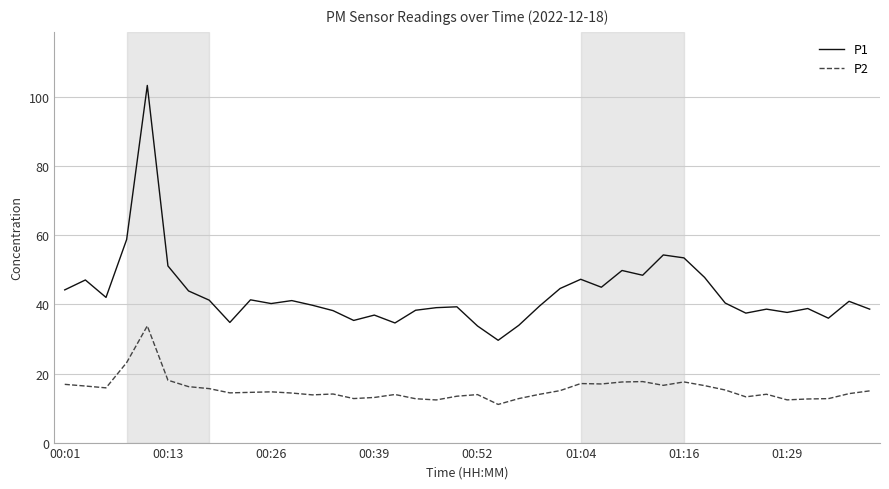

Is this an area chart (filled region under the line)?

No